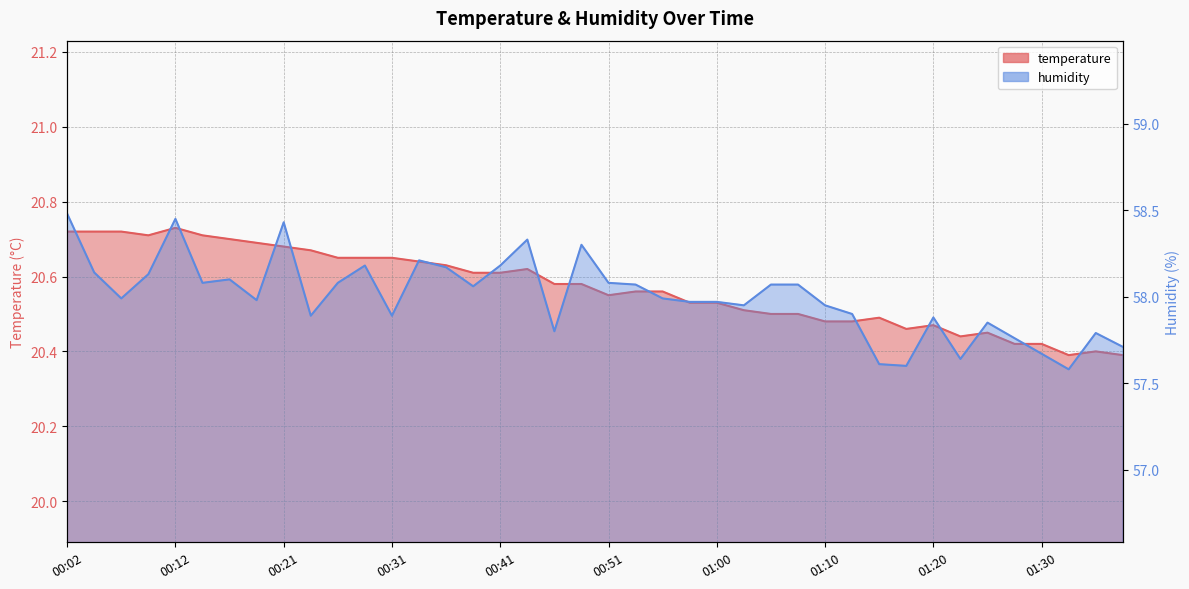

The value of humidity at 01:10 is 58.0. True or false?

True